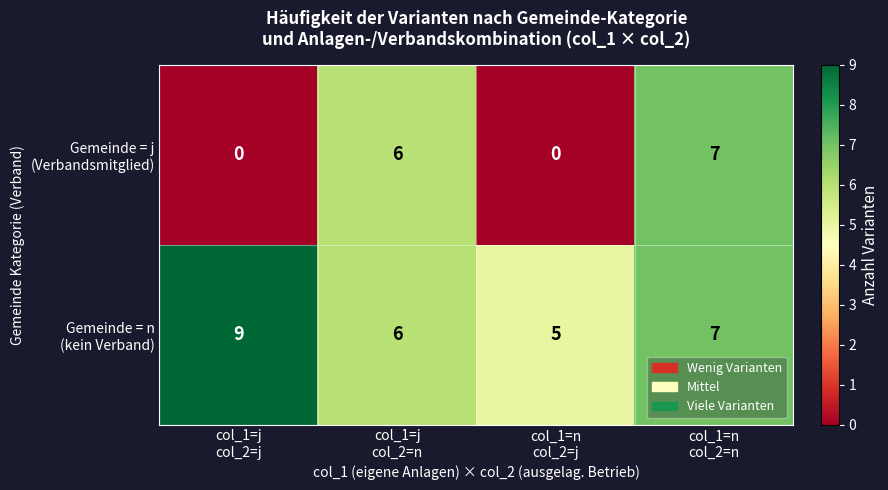

At how many categories does at least one series exceed 0?

4